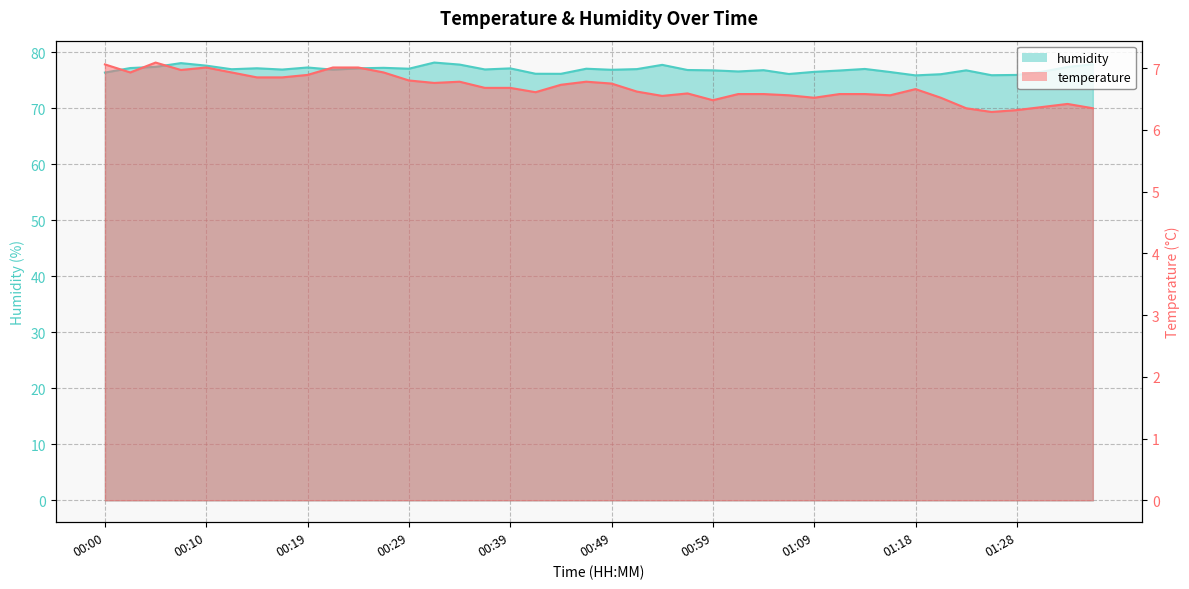

Which category has the highest value across all series?

00:32